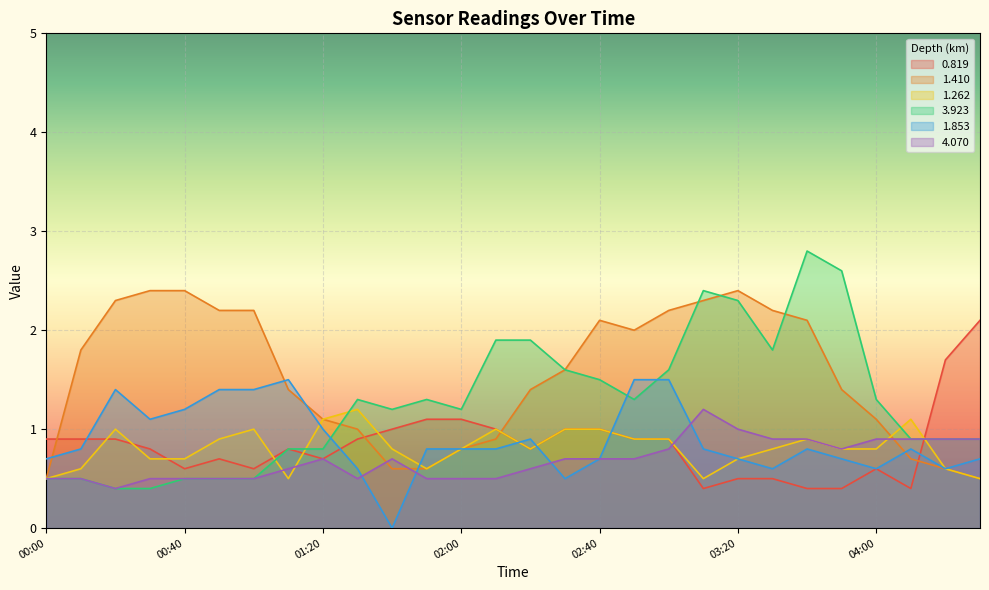

Rank the series at 00:00 from lowest to highest value.

1.410, 1.262, 3.923, 4.070, 1.853, 0.819